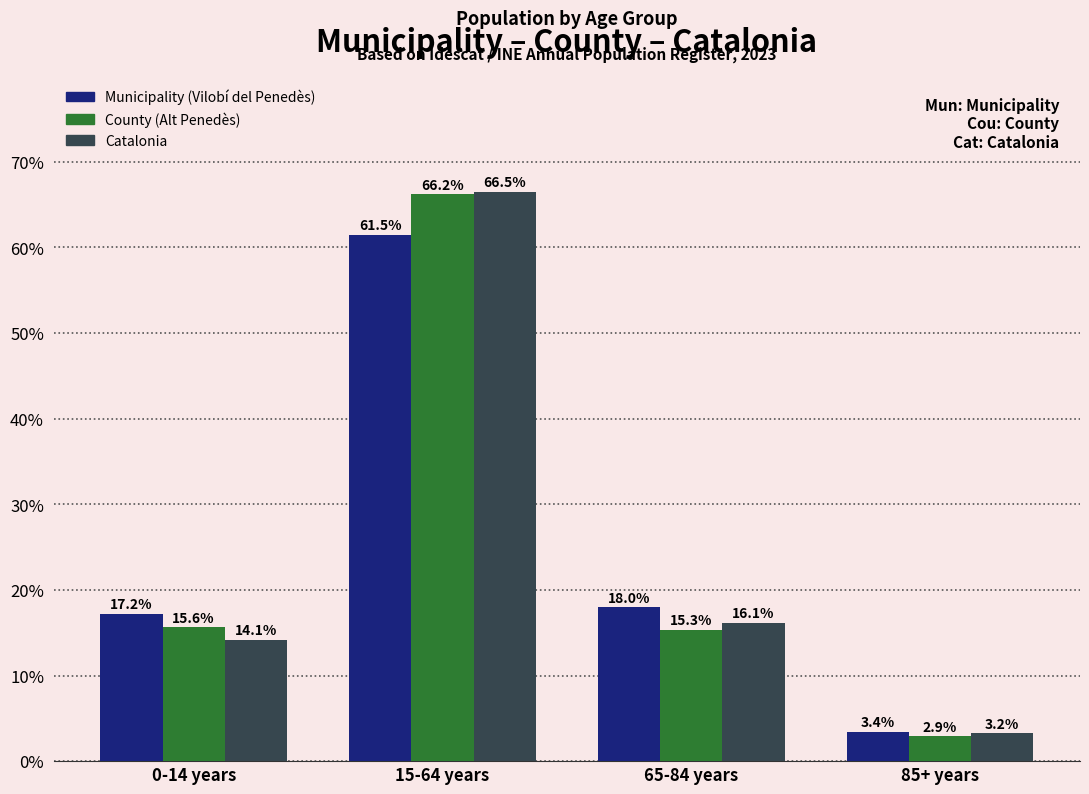

List the labels in order of Catalonia value, largest first.

15-64 years, 65-84 years, 0-14 years, 85+ years